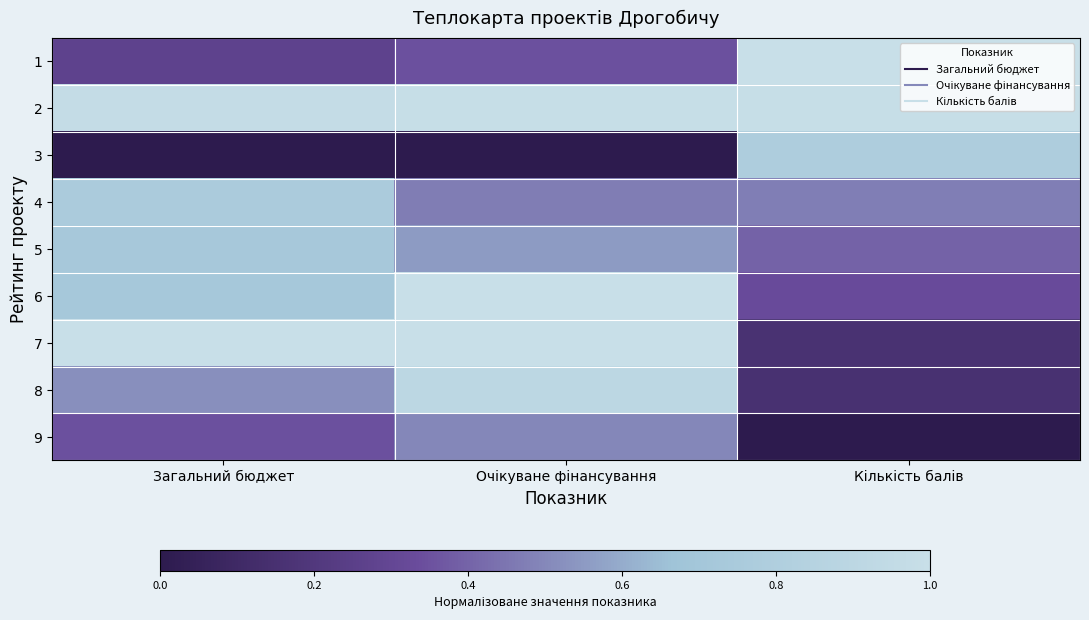

Which category has the lowest value across all series?

Загальний бюджет